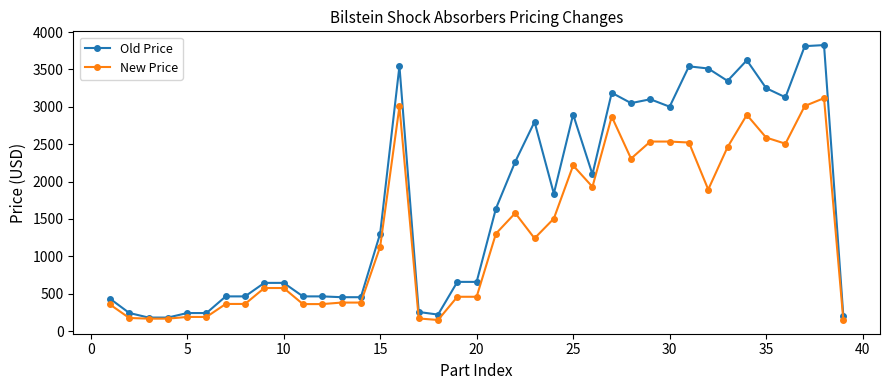

Rank the series by their maximum value, from highest to lowest.

Old Price, New Price